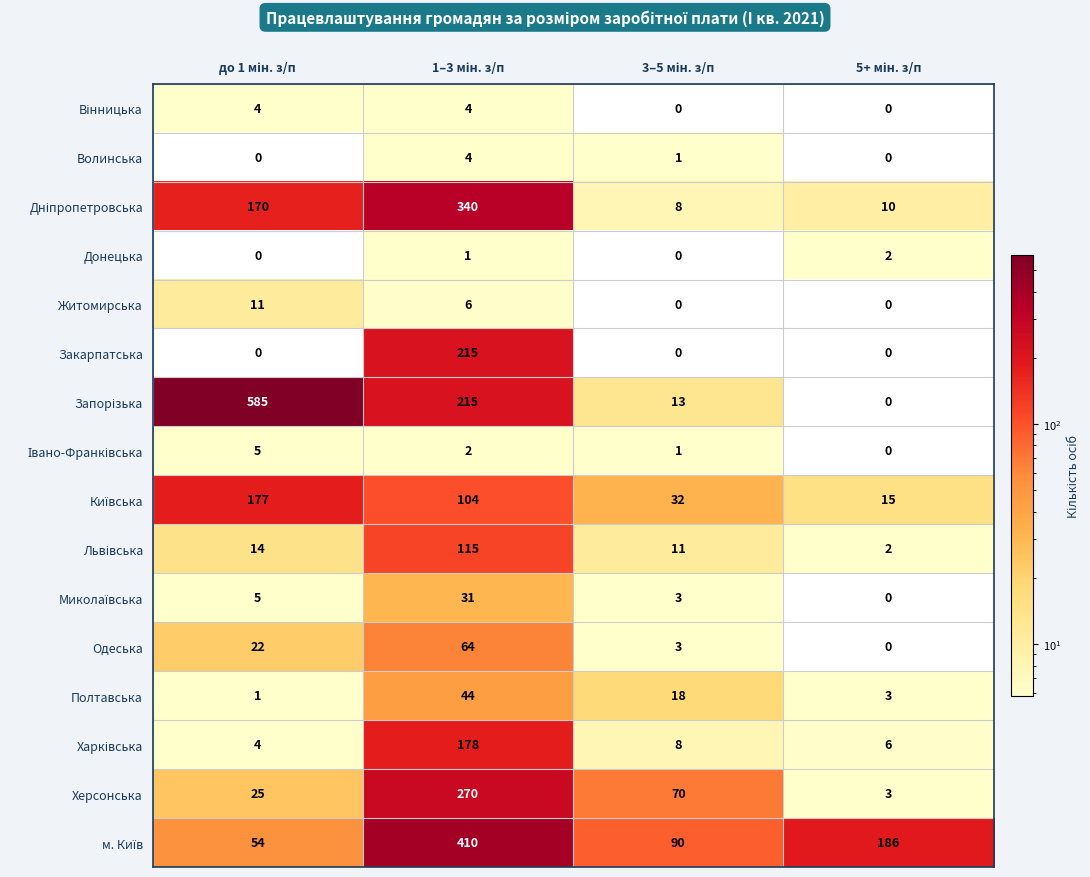

What is the sum of all Одеська values?

89